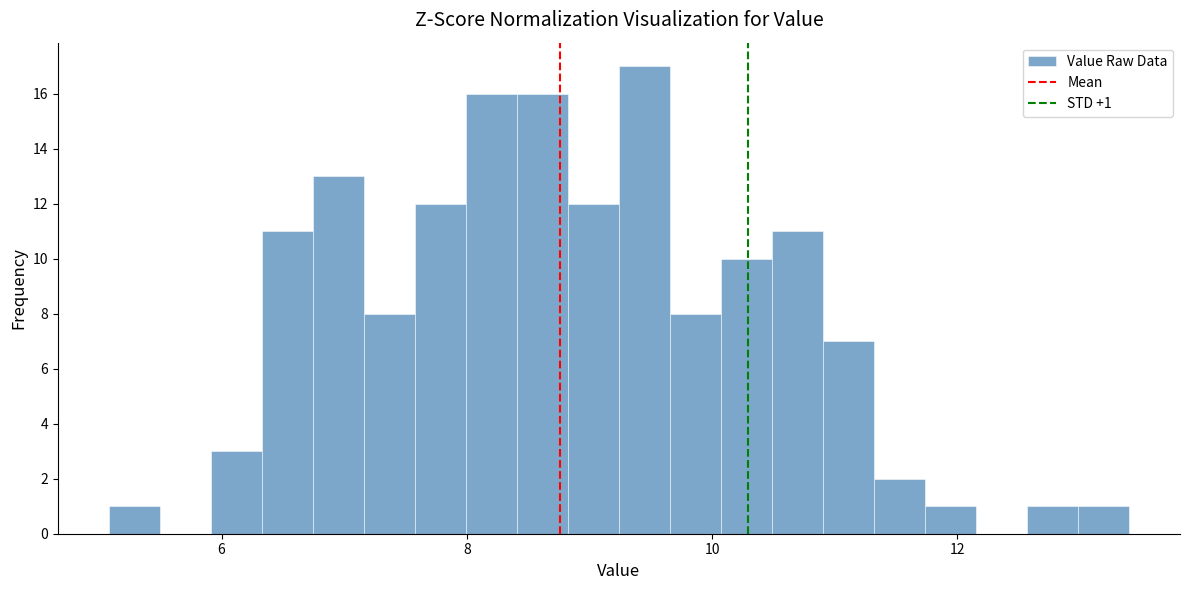

Read against the x-axis, roughly where is the centre of the tallest bar?

9.4